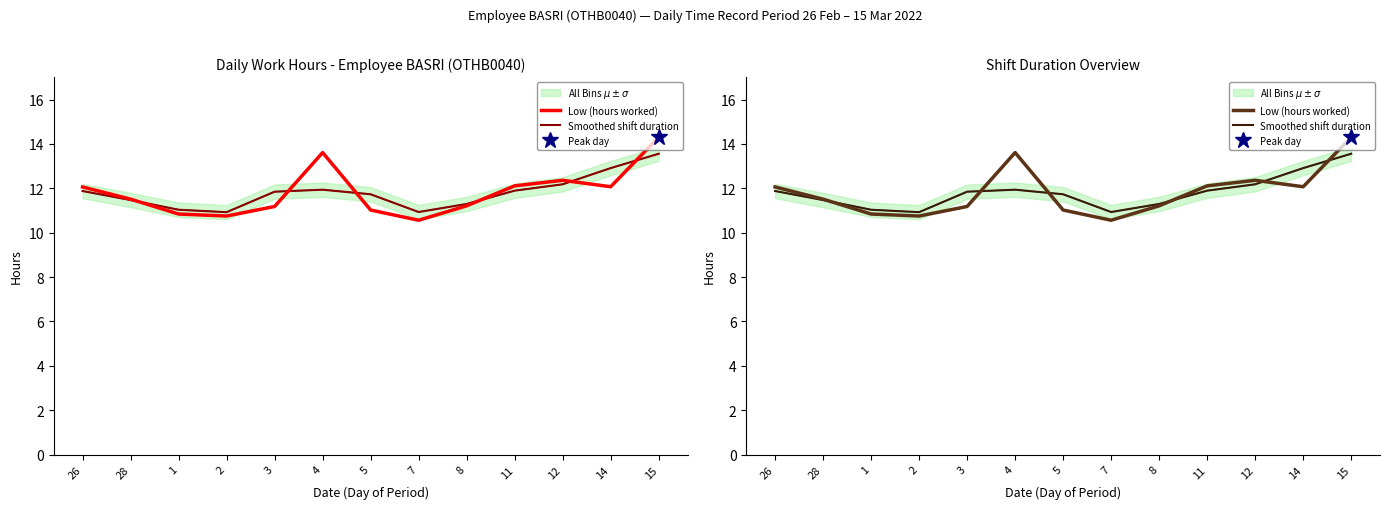

Which series has the largest total across all categories?

All Bins $\mu \pm \sigma$